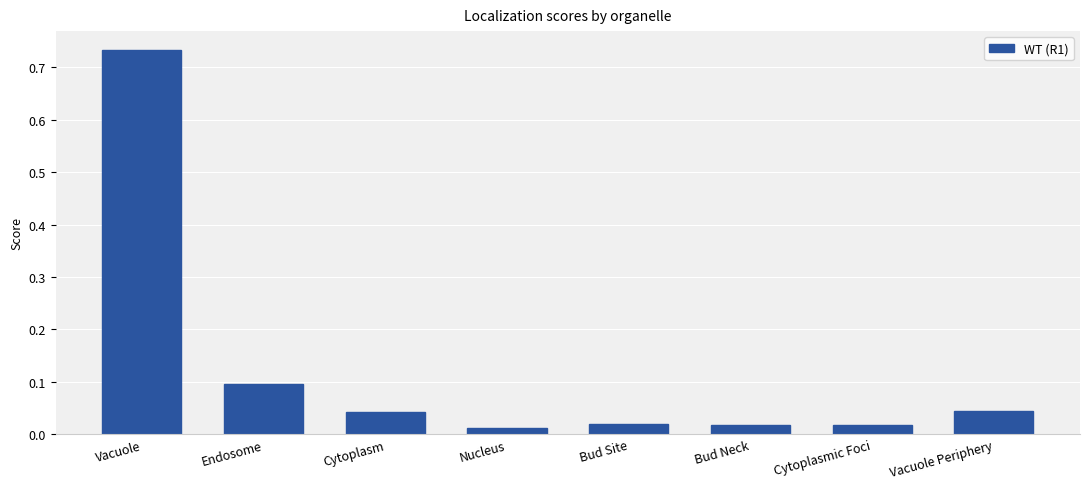

At which category does the chart reach its peak across all series?

Vacuole